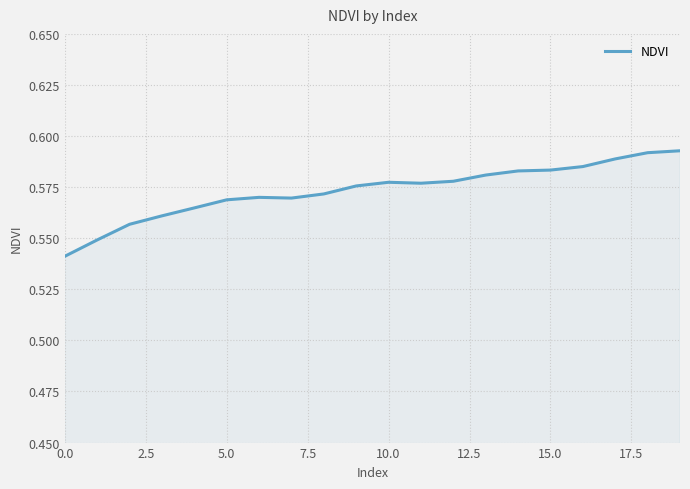

How many lines are shown in the chart?

1